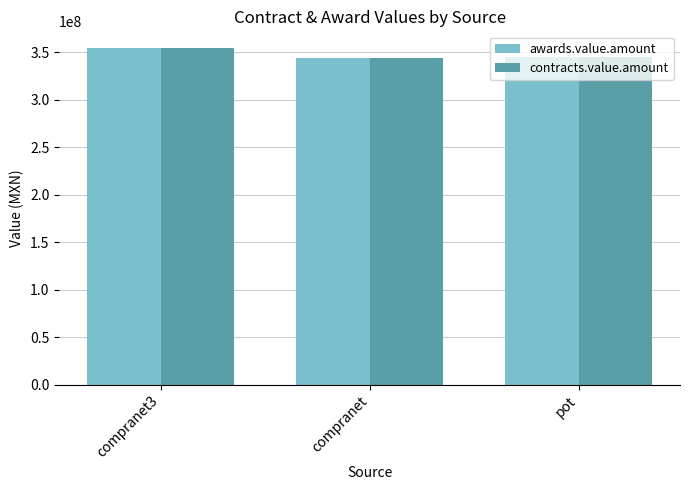

Read the contracts.value.amount value at compranet.

343336427.6